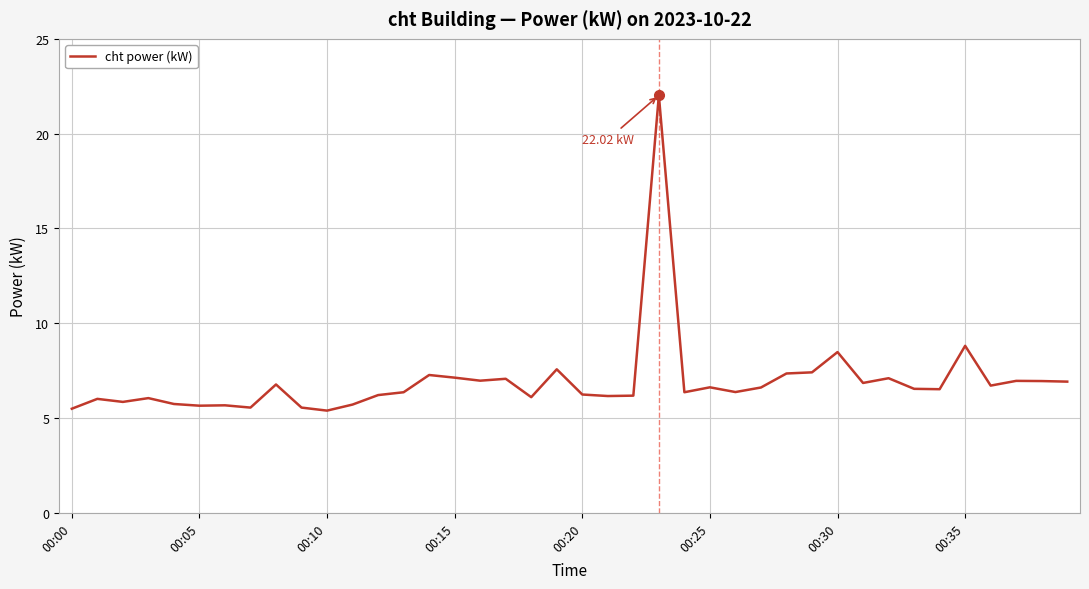

What is the difference between the maximum and minimum values?

16.6